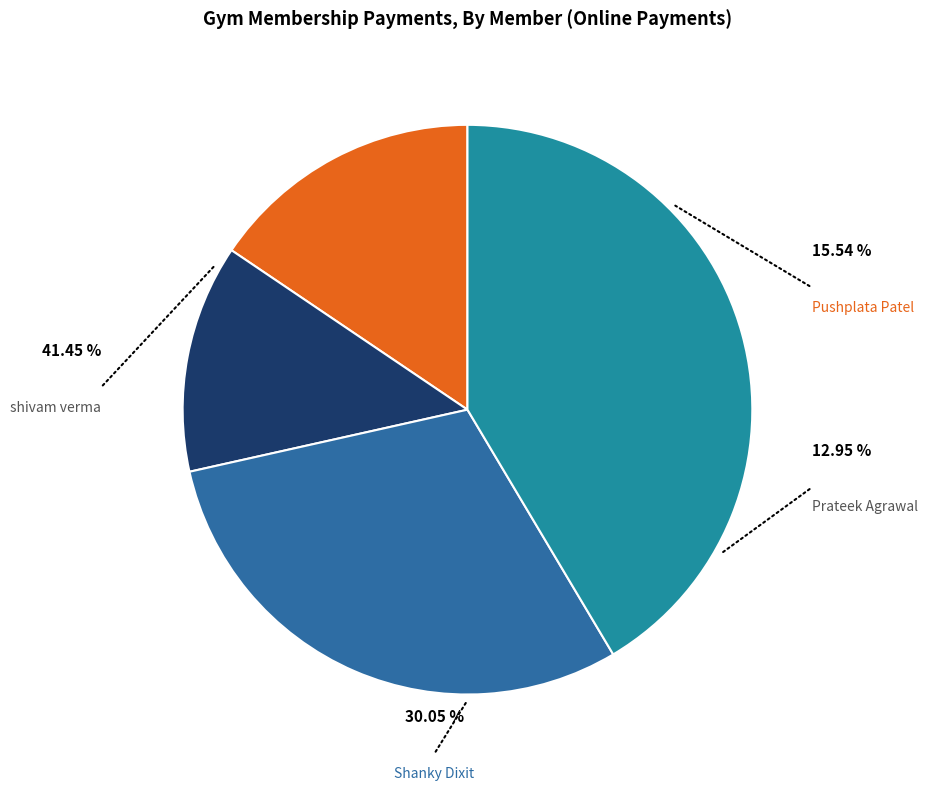

To the nearest percent, what portion does shivam verma represent?

41%